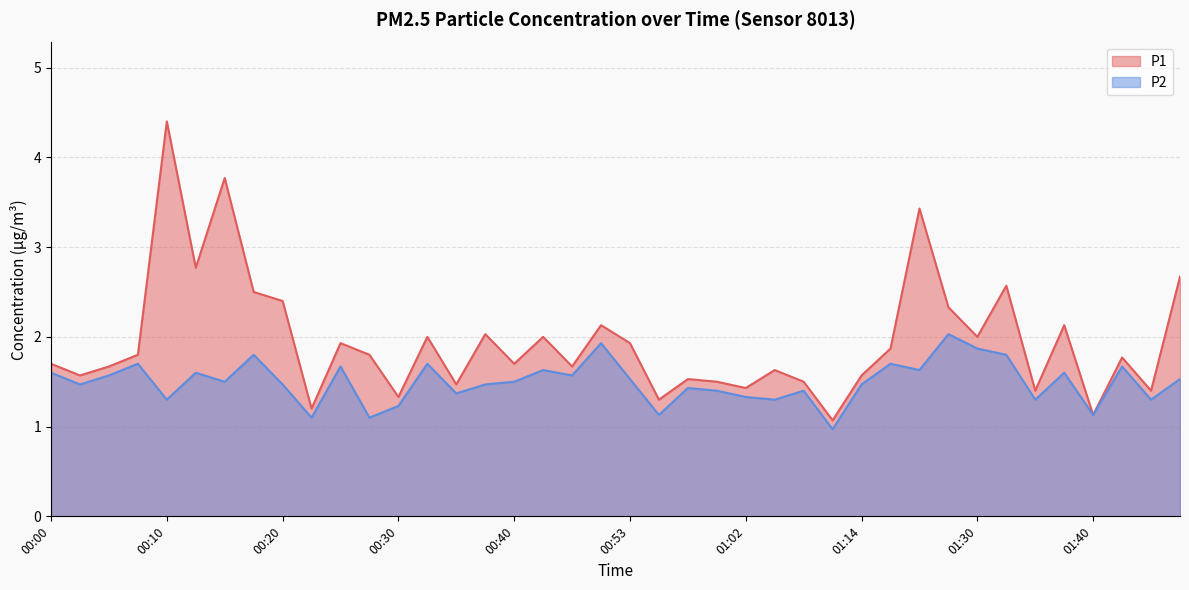

True or false: P2 and P1 cross at least once.

False